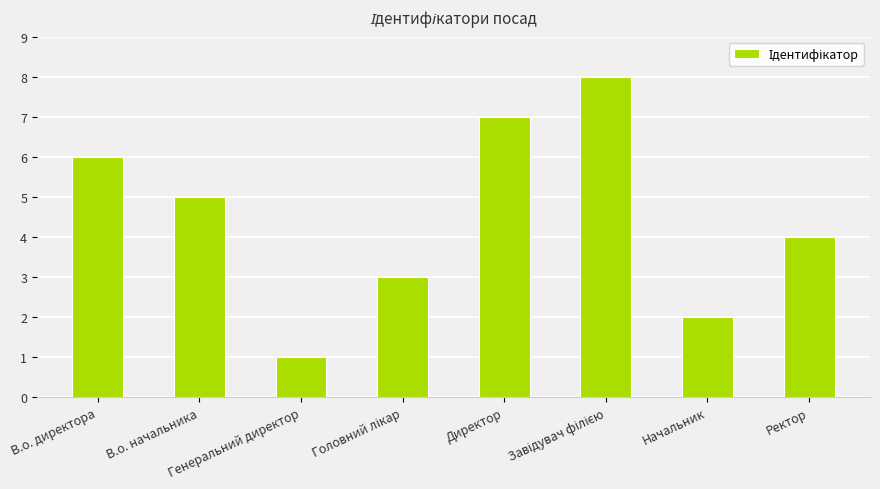

What is the greatest value displayed?

8